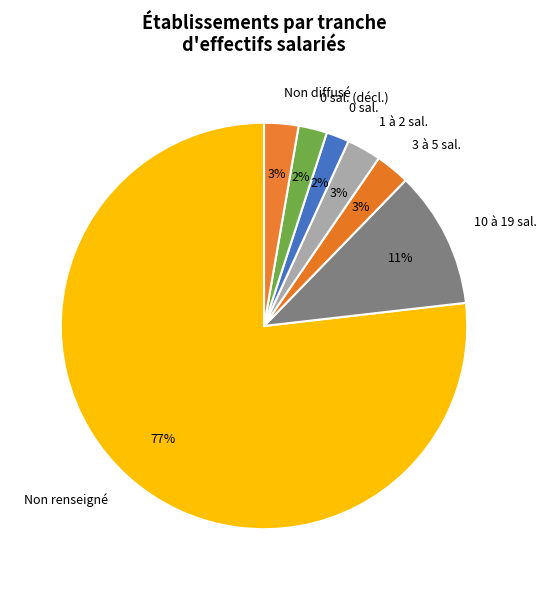

How many slices are in this pie chart?

7